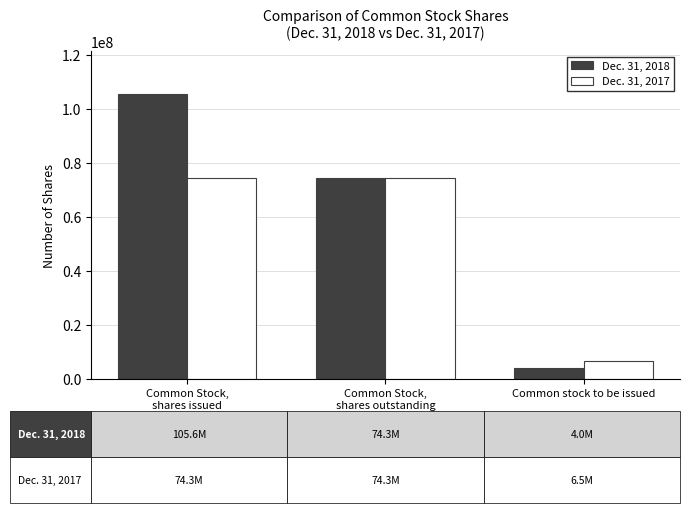

What is the label of the 2nd bar from the right?

Common Stock,
shares outstanding